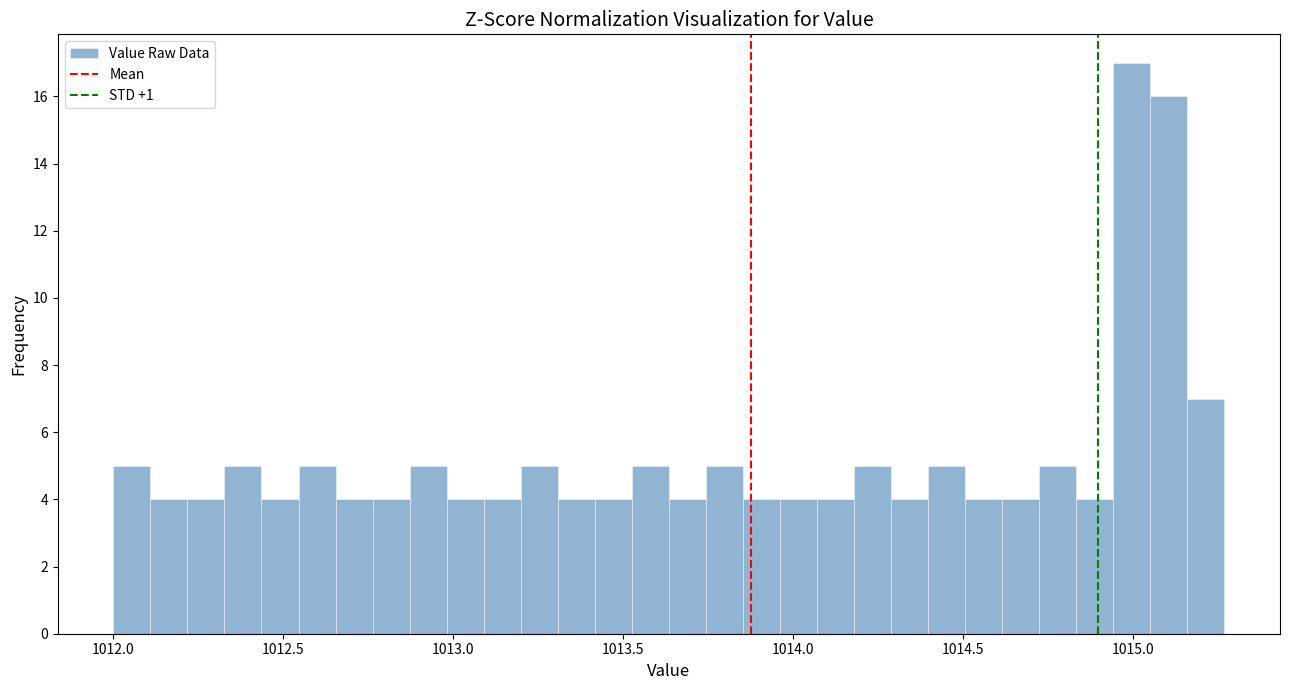

Read against the x-axis, roughly where is the centre of the tallest bar?

1015.00